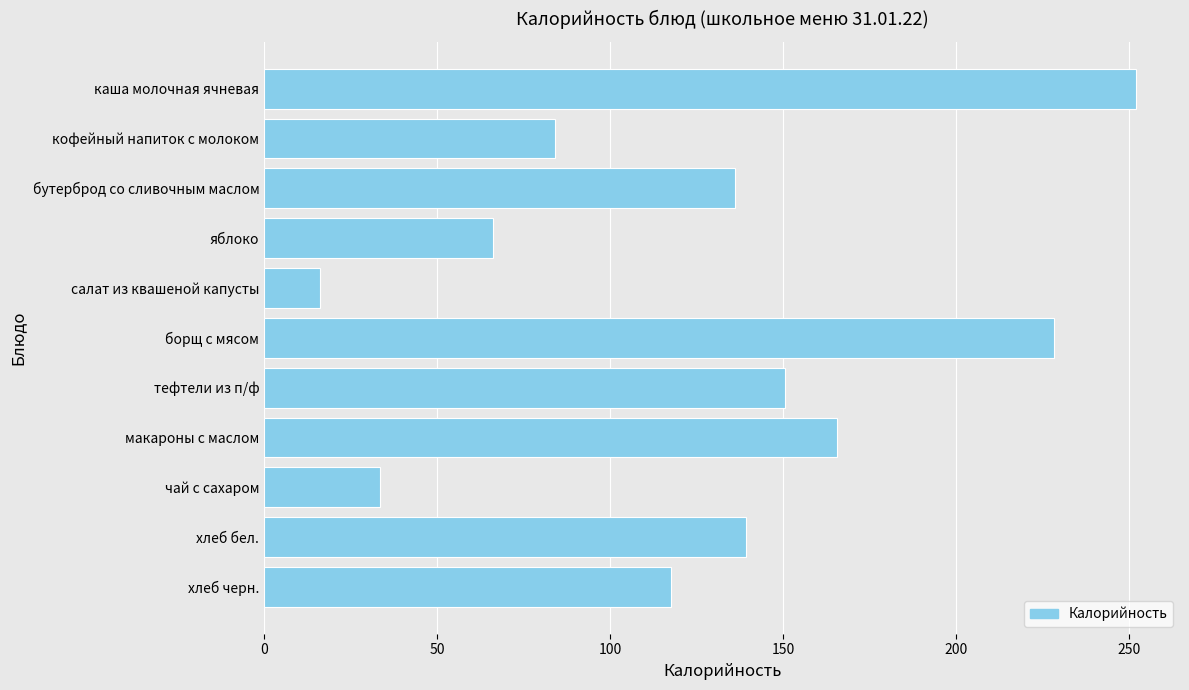

Reading bottom to top, extract all data points from this chart.

117.5	139.2	33.6	165.5	150.5	228.2	16.2	66.0	136.0	84.0	252.0